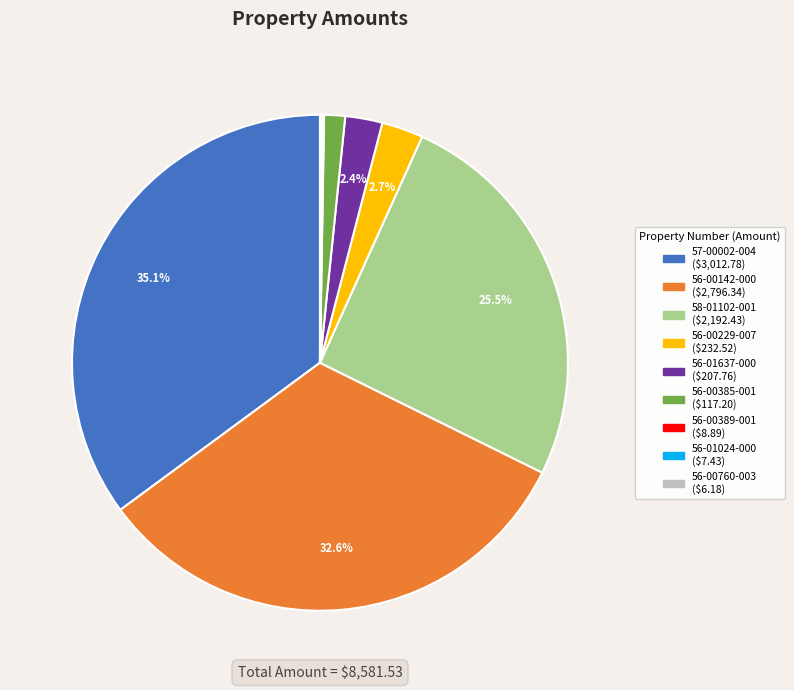

Combined, what portion of the pie is 56-00229-007 and 56-01637-000?

5.1%